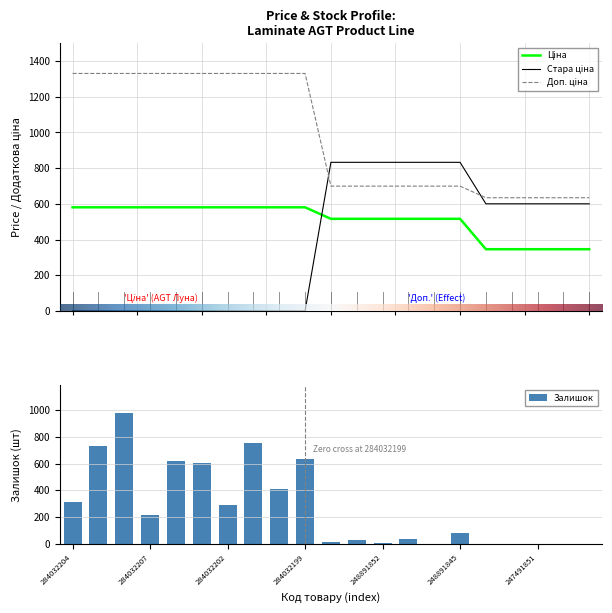

Where does the Залишок series first go above 78?

284032204